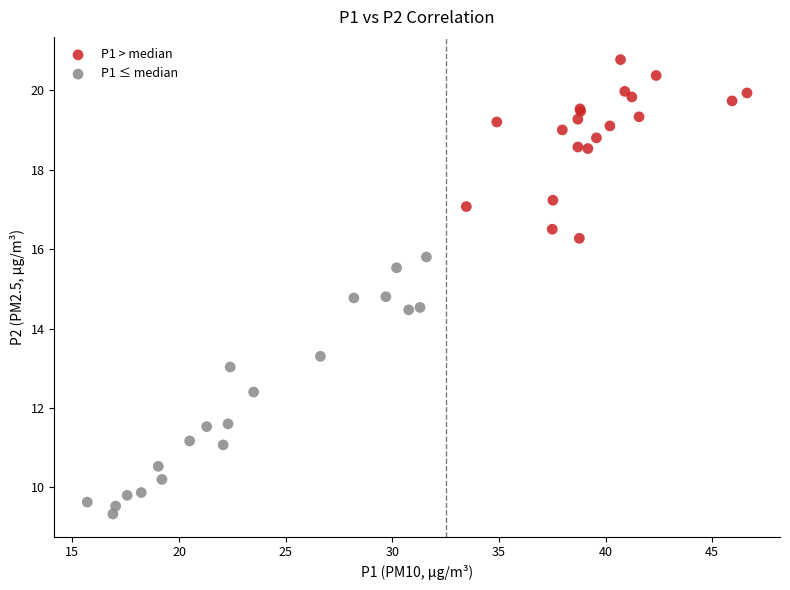

Which series has the widest spread of Y values?

P1 ≤ median